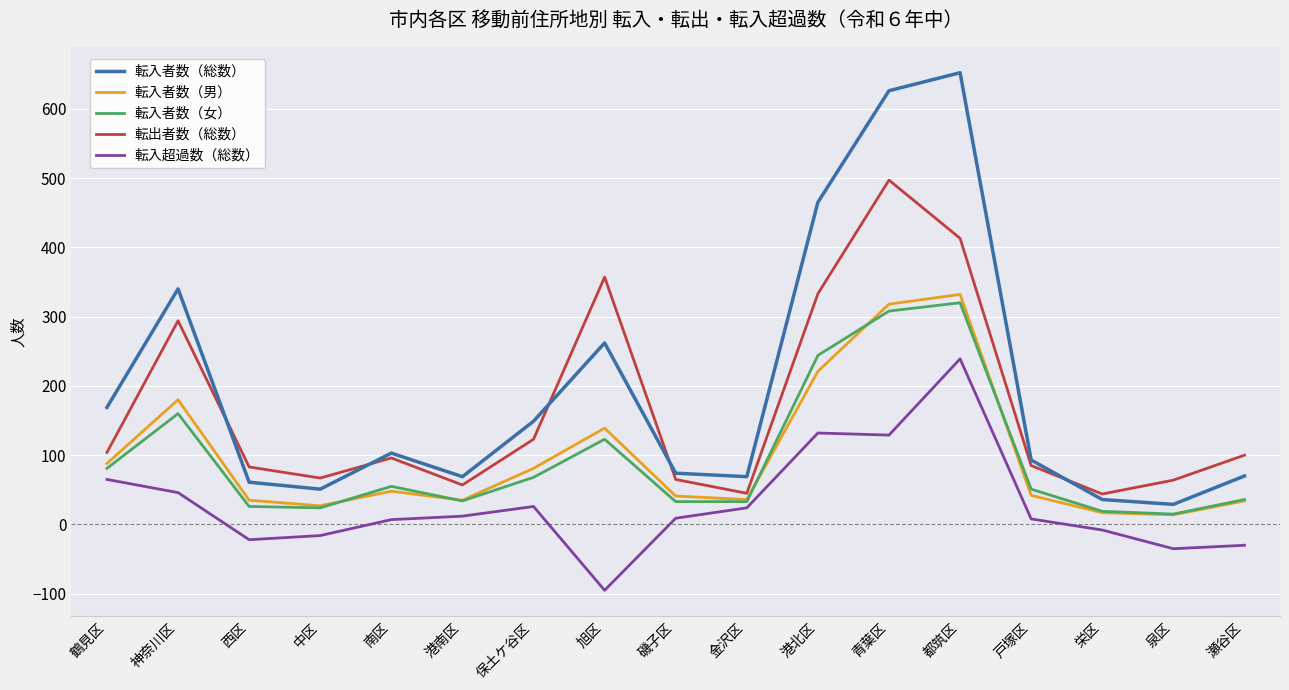

What is the spread (max minus min) of values at 神奈川区?

294